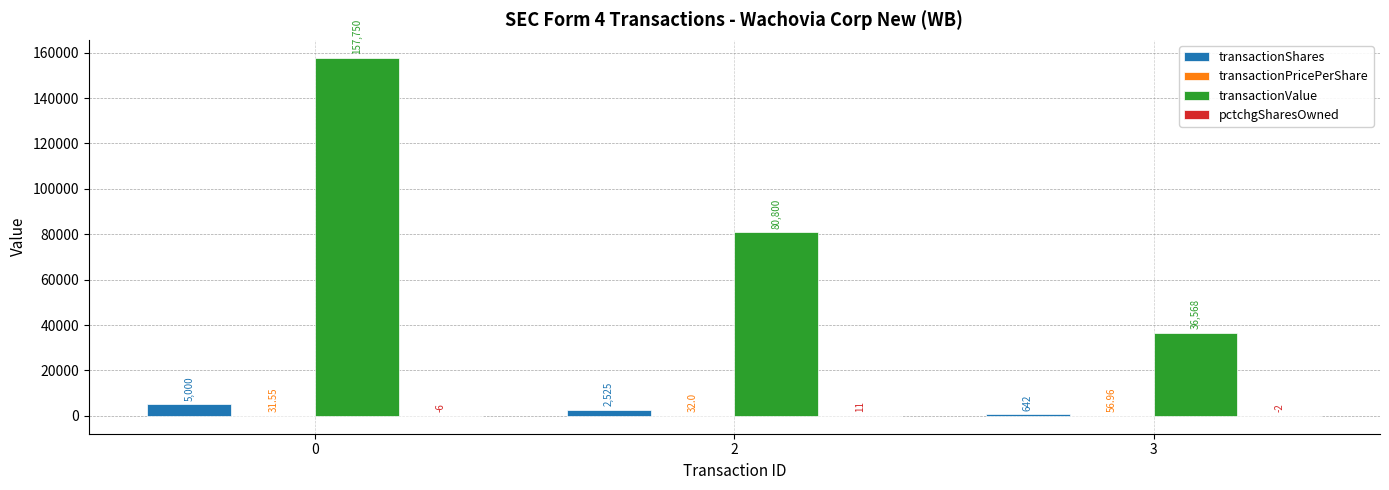

What is the total value across all series at 3?

37265.0